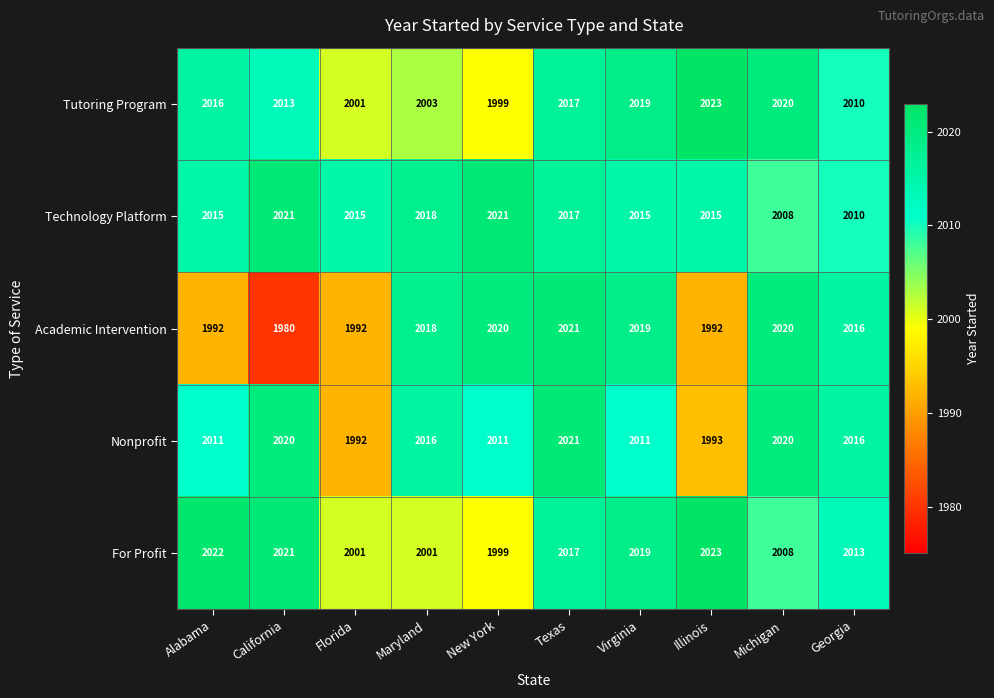

Which series has the largest total across all categories?

Technology Platform